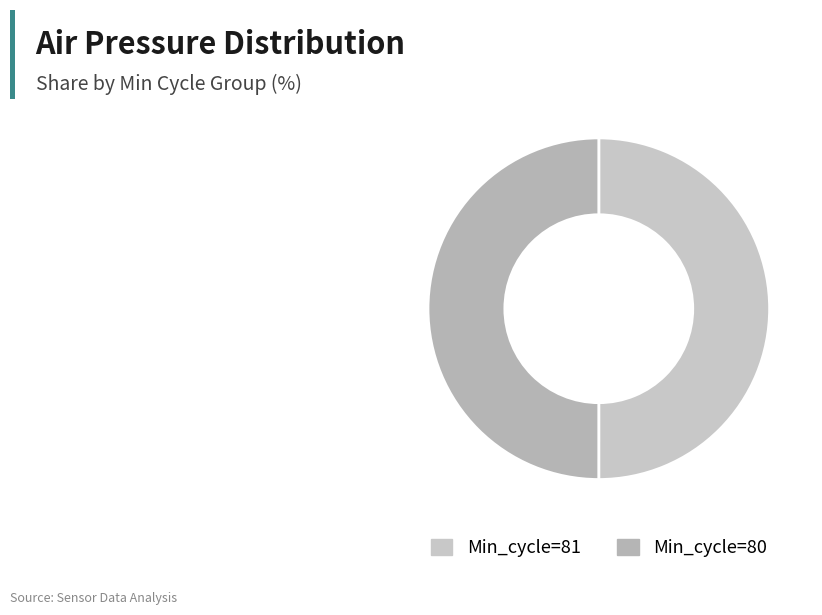

How many segments does this pie chart have?

2